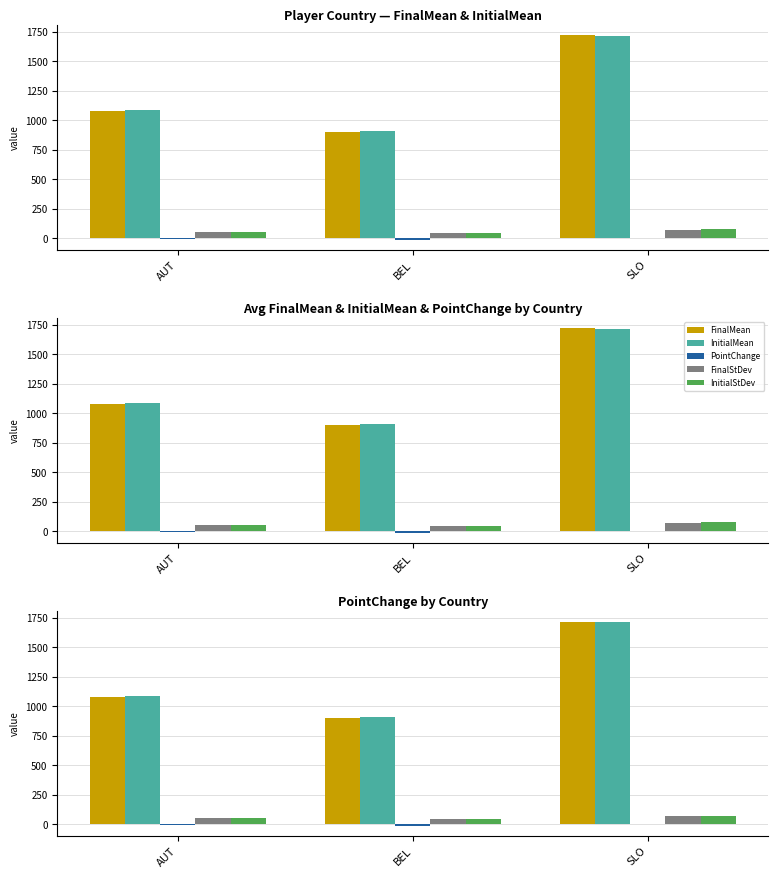

Is it true that PointChange equals -2.3 at AUT?

True